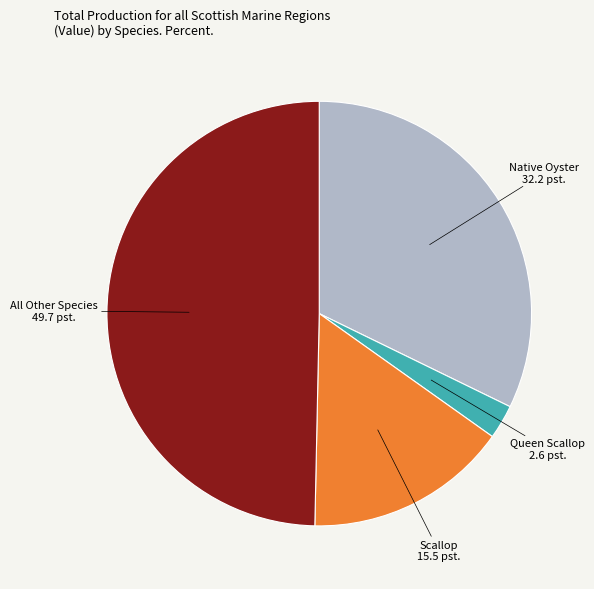

Does any single category account for the majority?

No